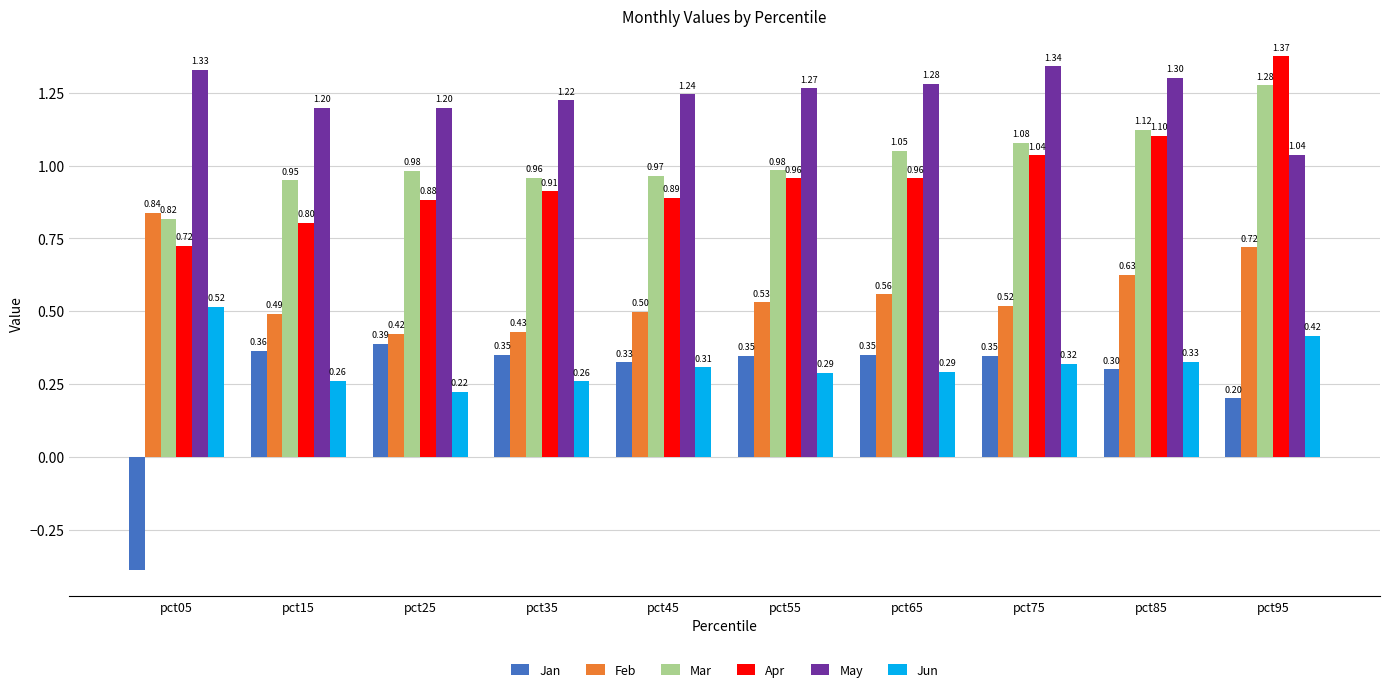

Between pct35 and pct45, which series saw the biggest shift?

Feb